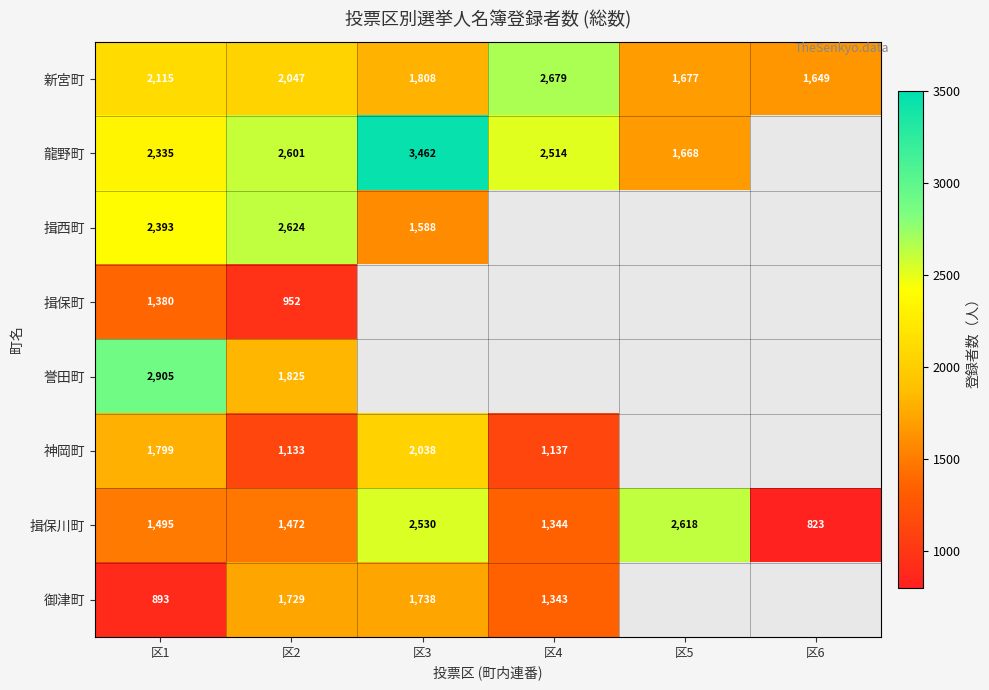

At which label does 新宮町 reach its minimum?

区6